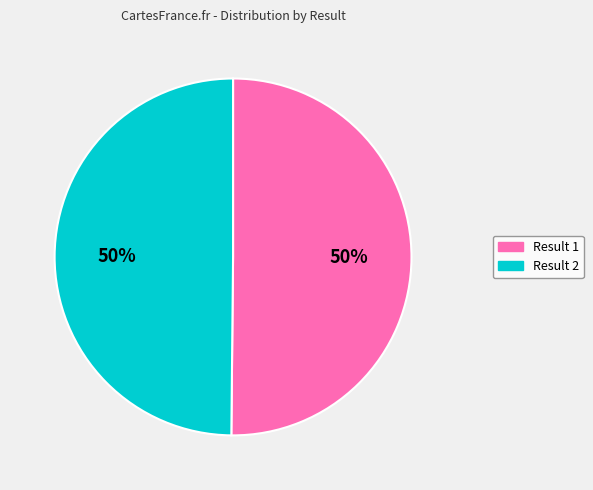

What is the ratio of the value at Result 1 to the value at Result 2?

1.0